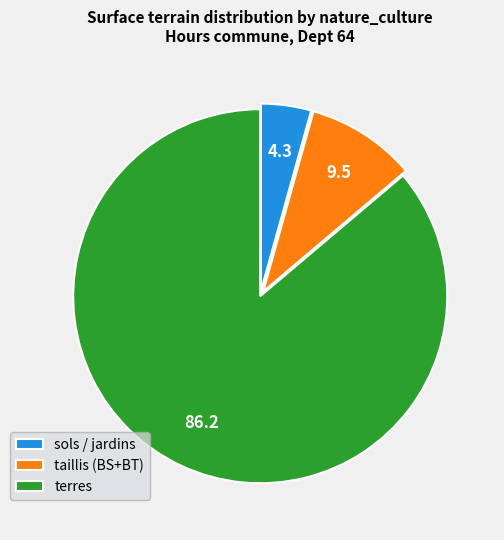

What is the largest slice in the pie chart?

terres